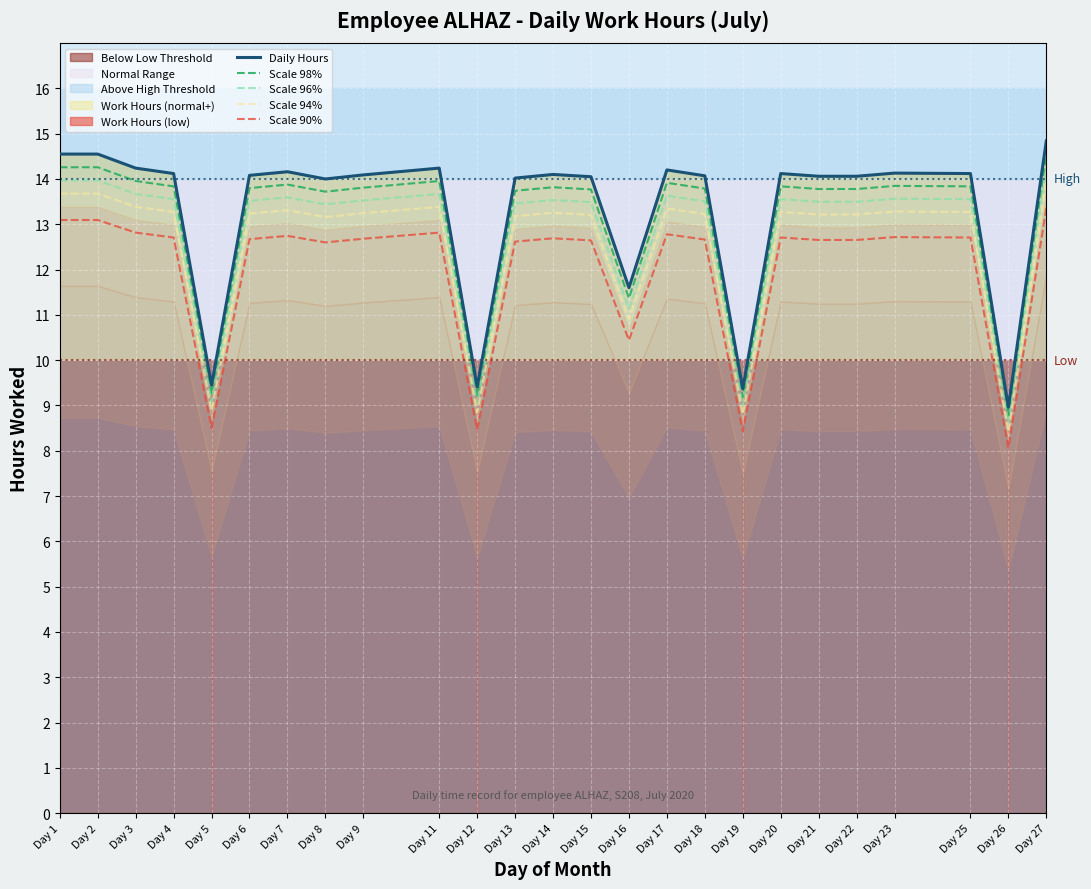

How many series are shown in this chart?

5